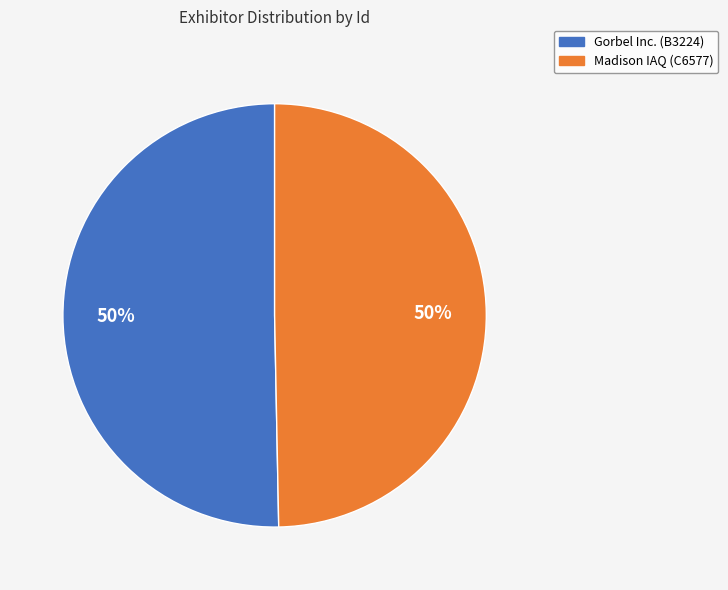

To the nearest percent, what is the combined percentage of Gorbel Inc. (B3224) and Madison IAQ (C6577)?

100%